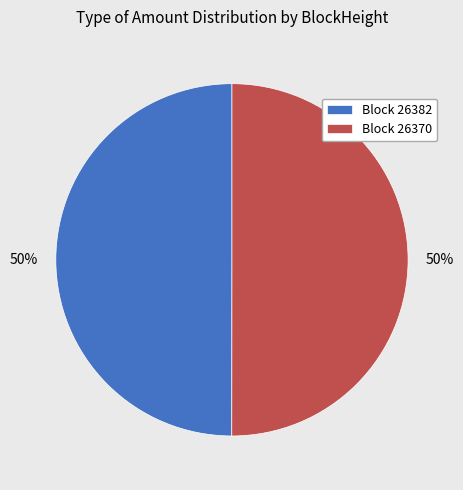

Approximately how many times larger is the value at Block 26370 compared to Block 26382?

1.0